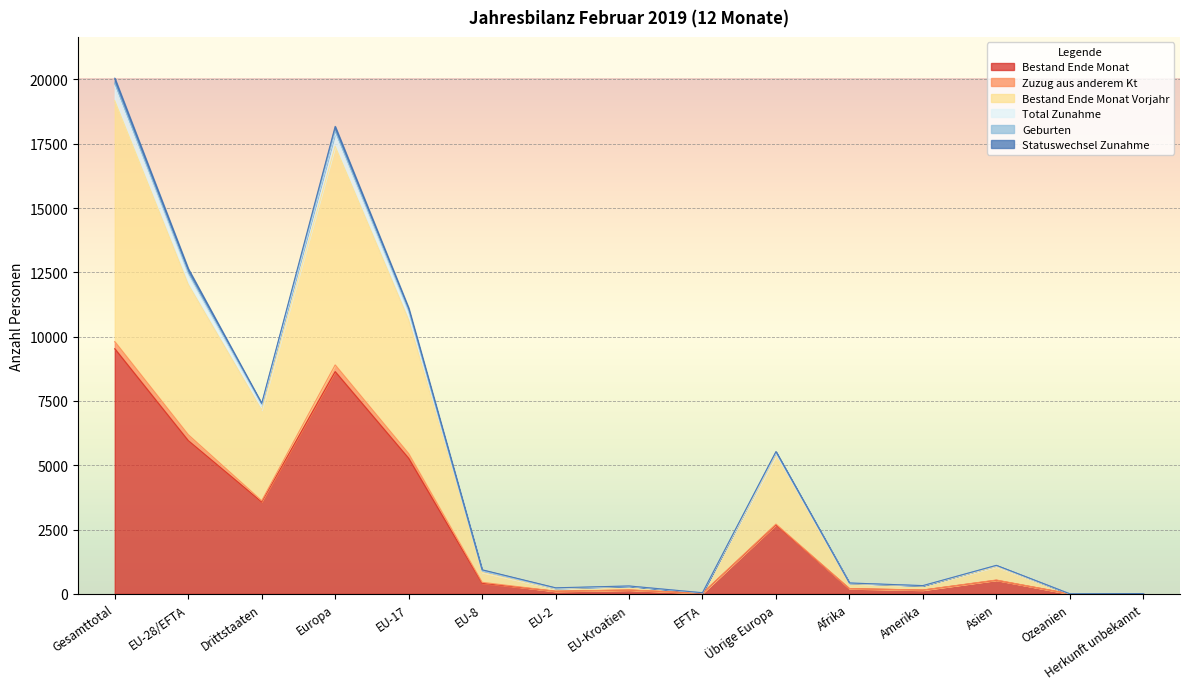

What is the label of the 8th point from the left?

EU-Kroatien